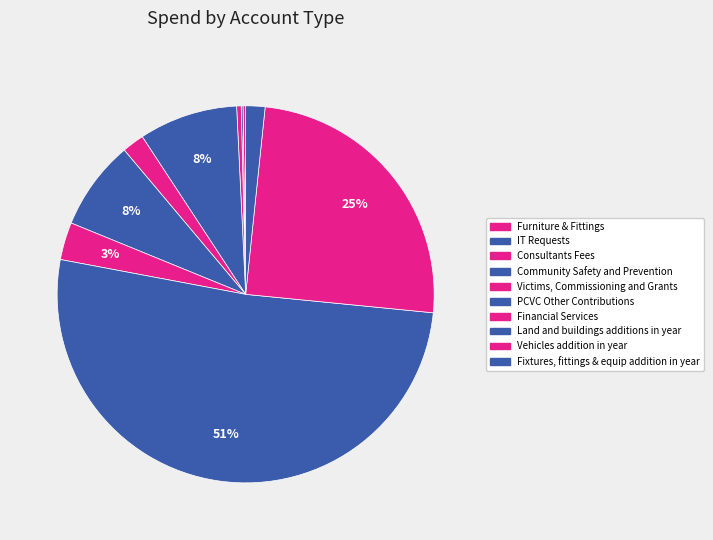

Count the number of slices in the pie.

10